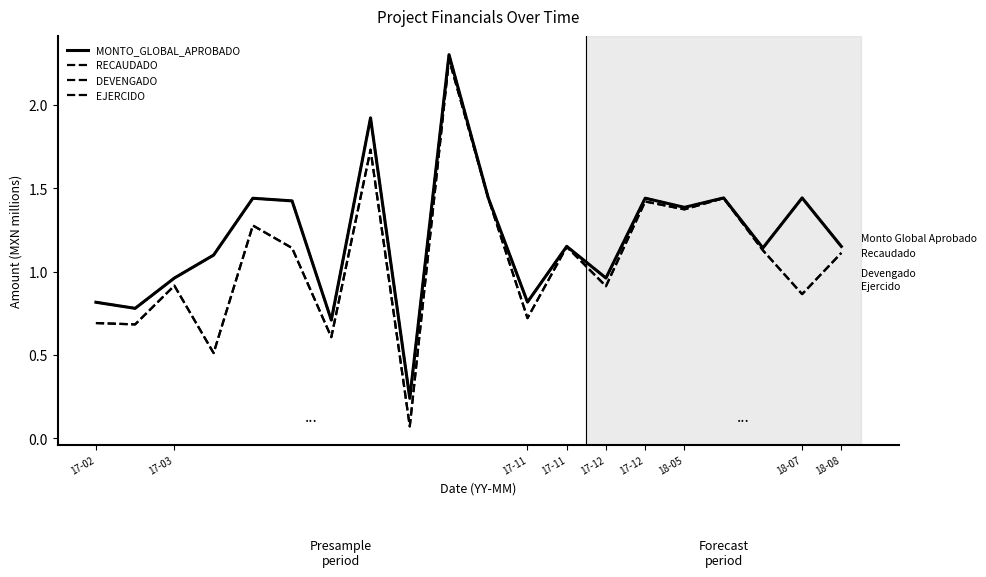

Does the chart display data point markers on the line(s)?

No